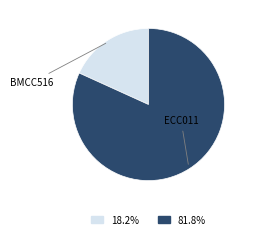

Is there a majority slice in this chart?

Yes